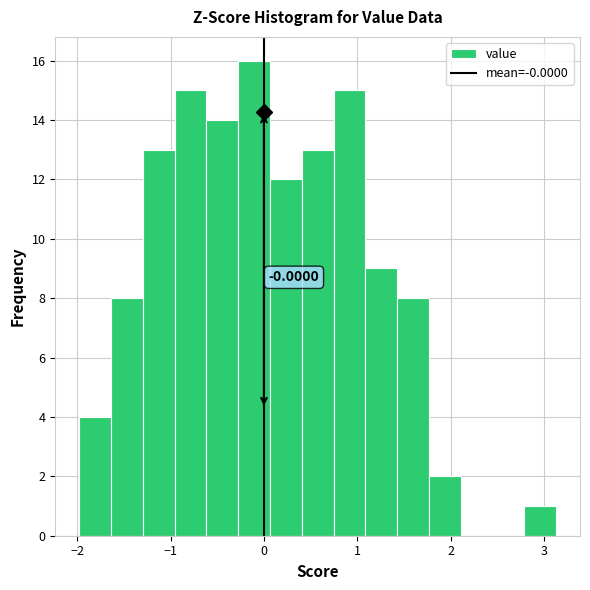

Read against the x-axis, roughly where is the centre of the tallest bar?

-0.1